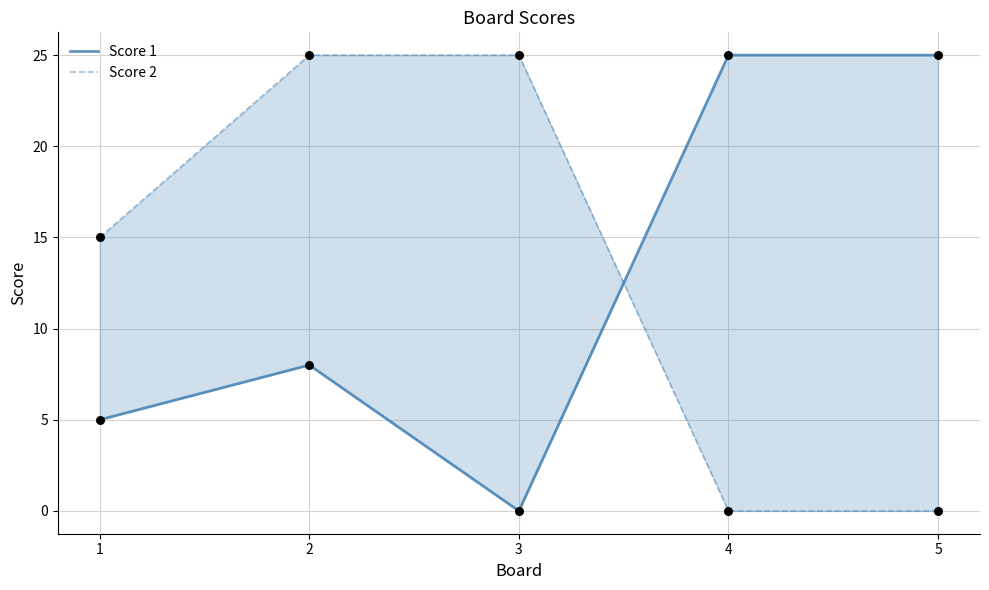

What are all the series names shown in the legend?

Score 1, Score 2